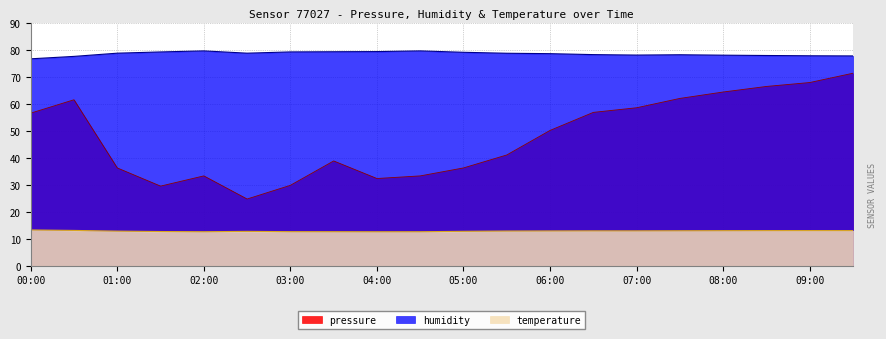

Does the chart have visible grid lines?

Yes